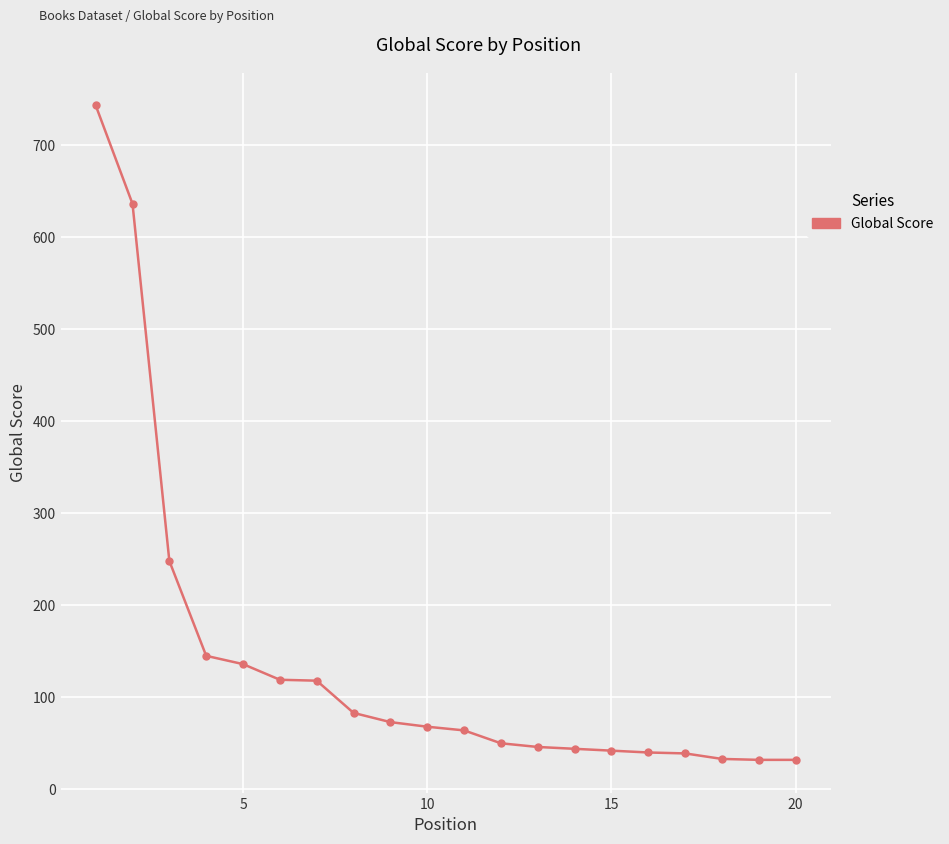

What is the value of the 13th point from the left?

46